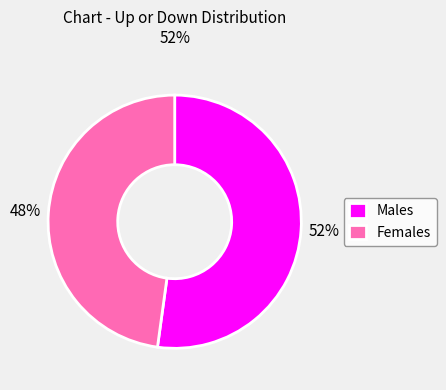

Is the sum of Females and Males greater than half?

Yes